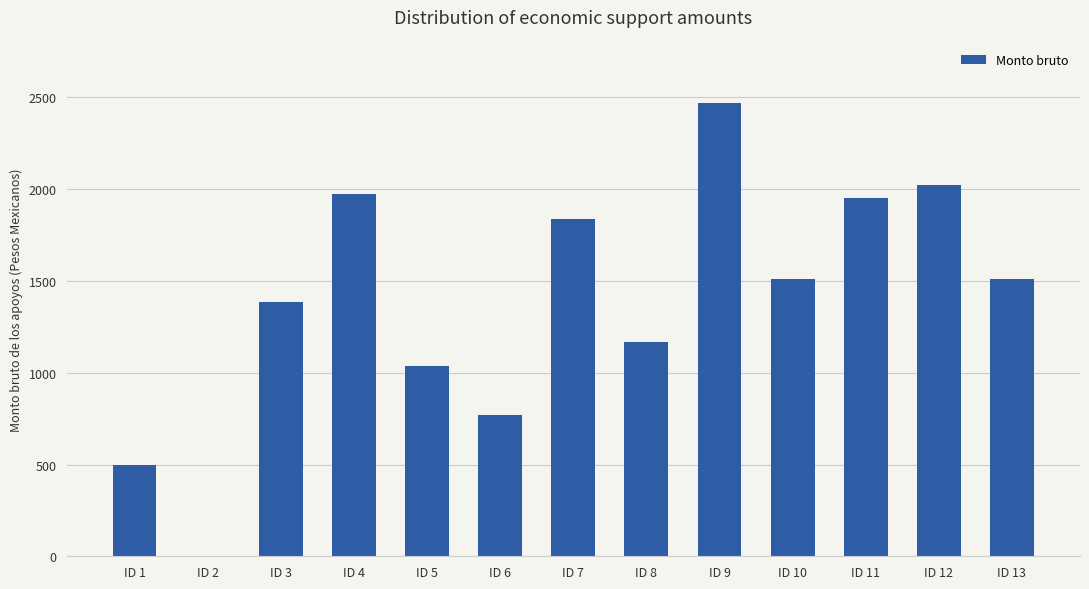

The chart shows a value of 761.7 at ID 3. True or false?

False